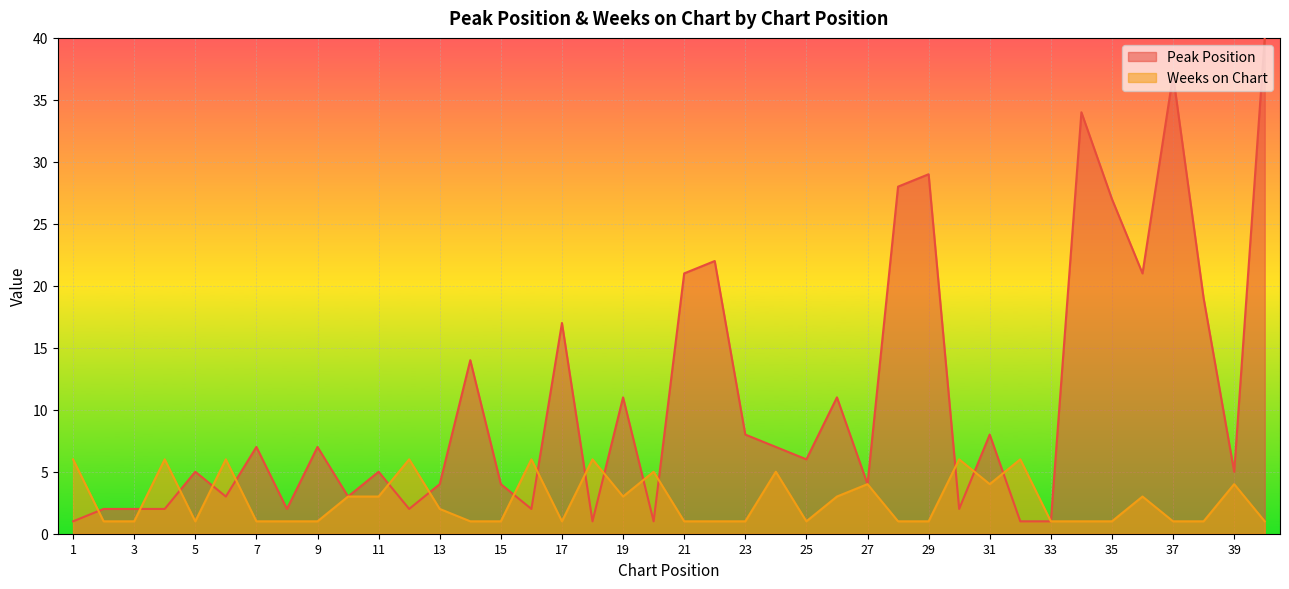

True or false: Weeks on Chart has more than 0 interior local peaks.

True